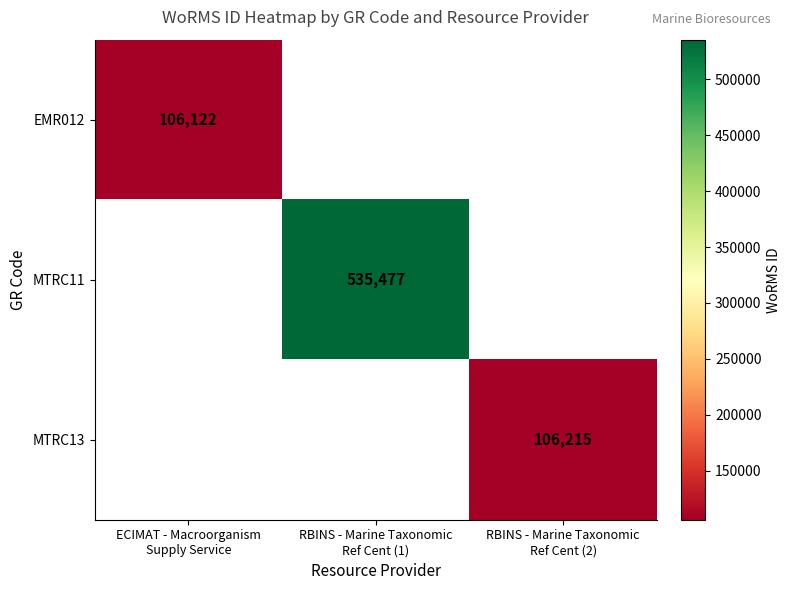

What is the greatest value displayed?

535477.0